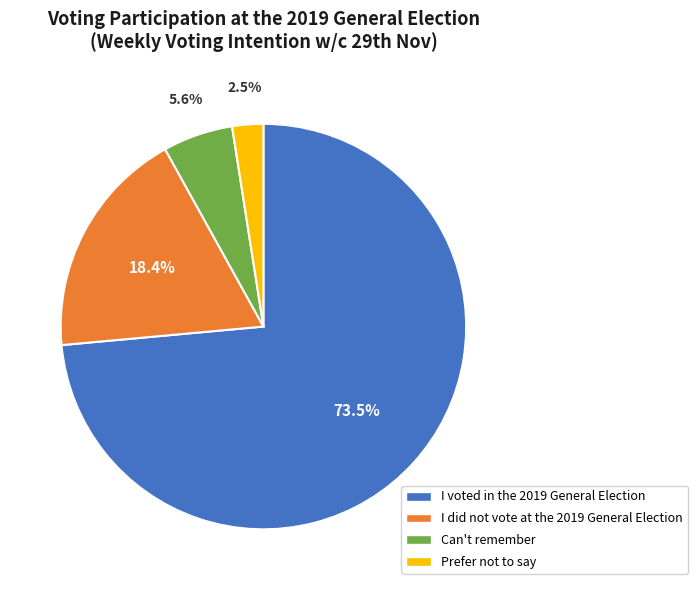

Which slice is the smallest?

Prefer not to say